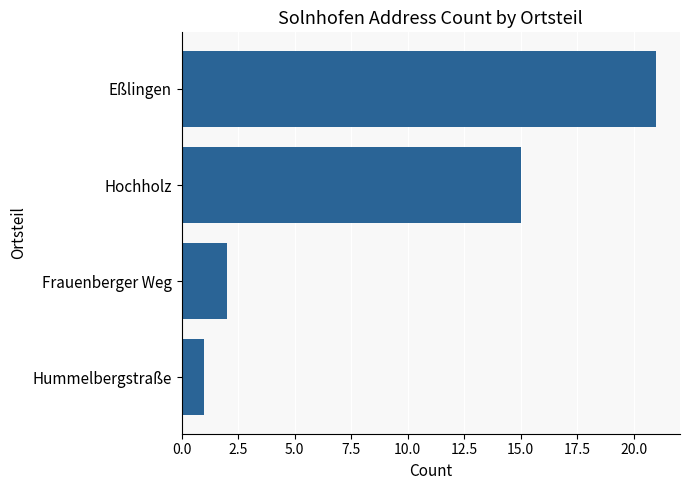

Are the bars horizontal?

Yes